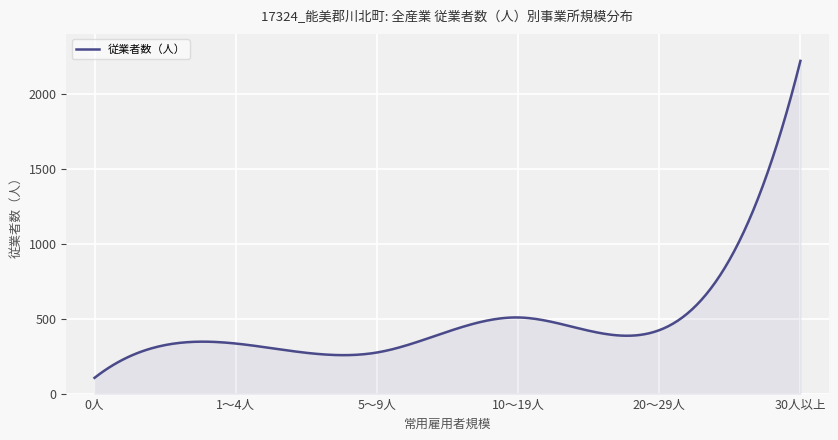

What is the difference between the maximum and minimum values?

2115.0